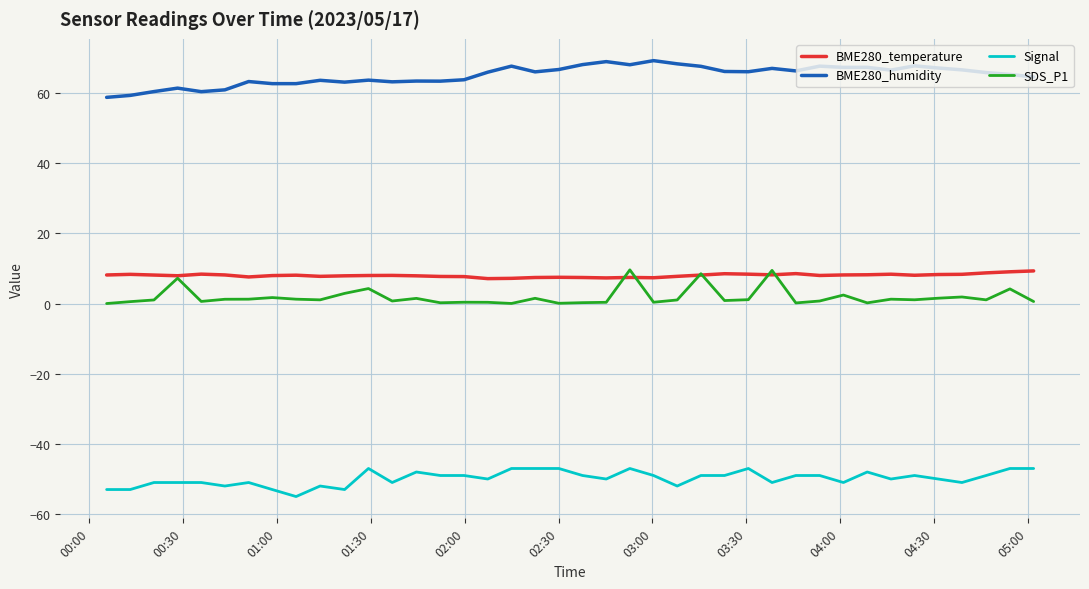

True or false: BME280_humidity and SDS_P1 intersect in this chart.

False